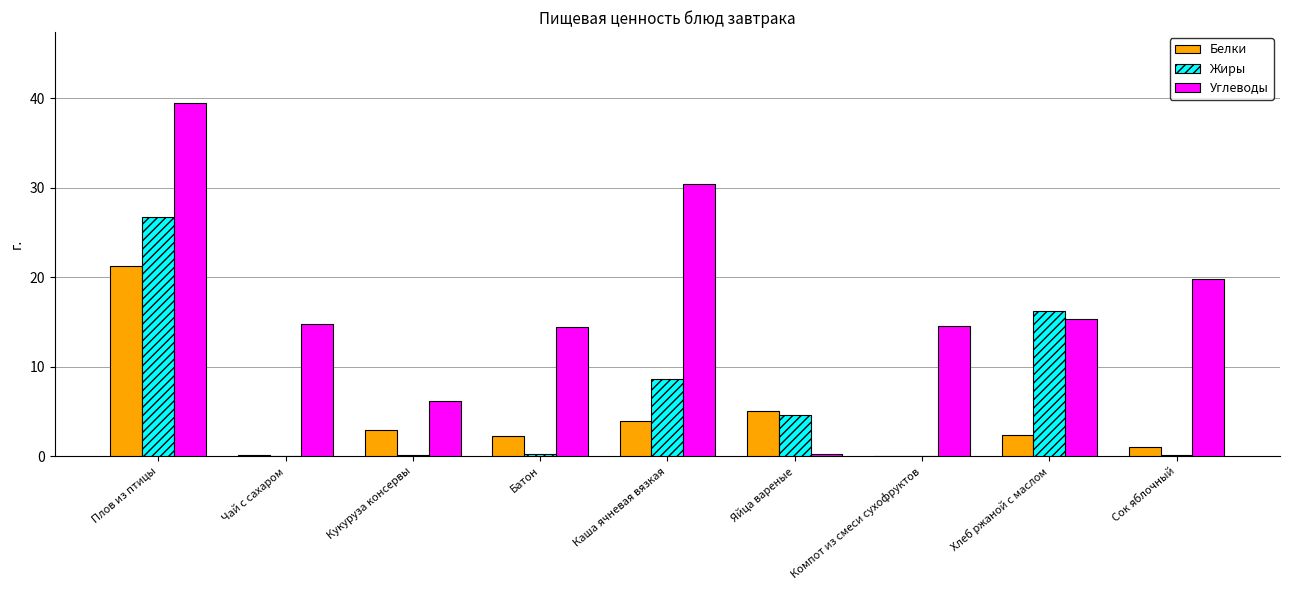

The value of Белки at Чай с сахаром is 0.1. True or false?

True